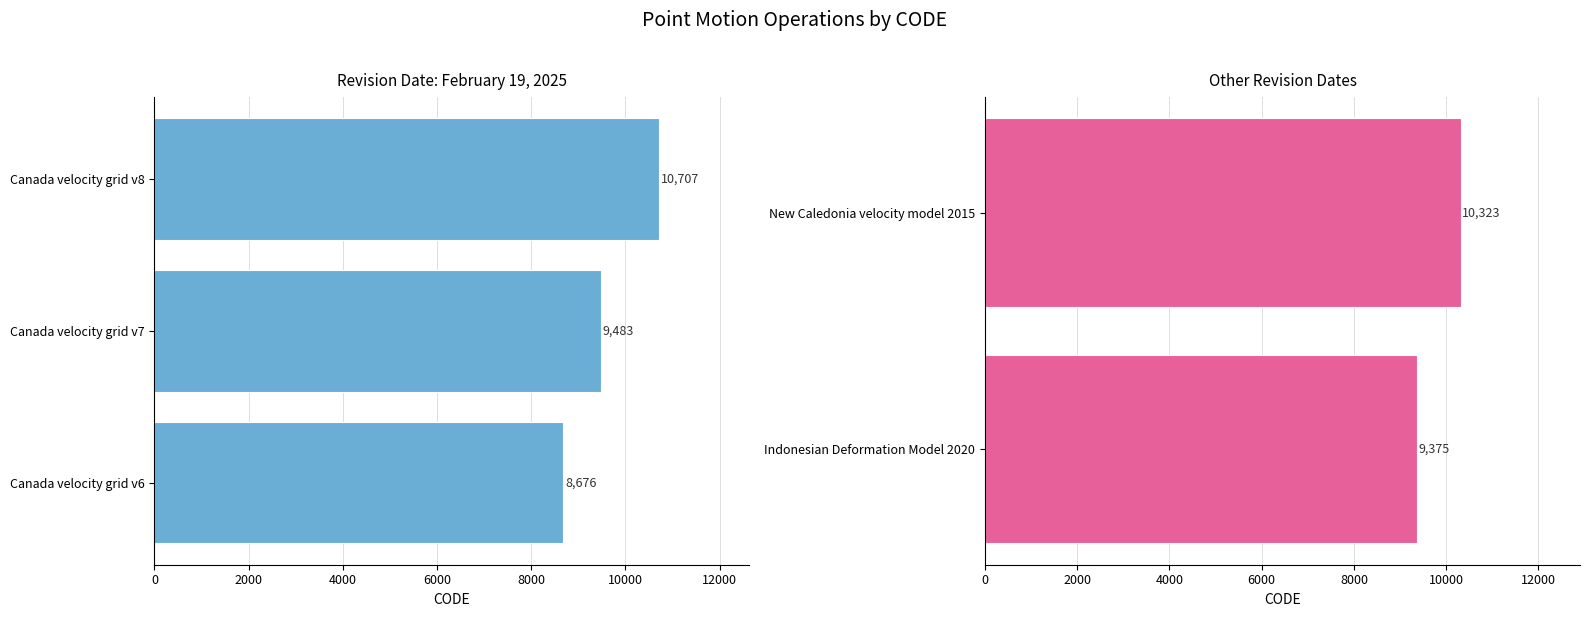

What is the average value?

9713